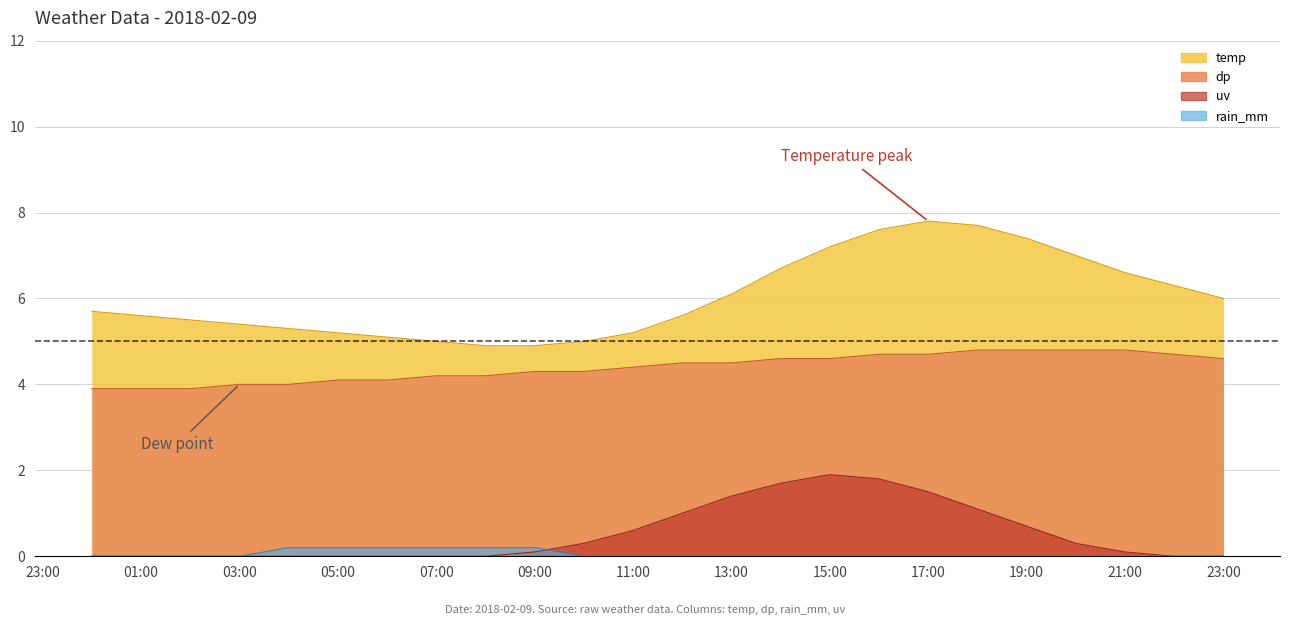

Reading left to right, what are all the values shown in this chart?

temp: 5.7	5.6	5.5	5.4	5.3	5.2	5.1	5.0	4.9	4.9	5.0	5.2	5.6	6.1	6.7	7.2	7.6	7.8	7.7	7.4	7.0	6.6	6.3	6.0
dp: 3.9	3.9	3.9	4.0	4.0	4.1	4.1	4.2	4.2	4.3	4.3	4.4	4.5	4.5	4.6	4.6	4.7	4.7	4.8	4.8	4.8	4.8	4.7	4.6
rain_mm: 0.0	0.0	0.0	0.0	0.2	0.2	0.2	0.2	0.2	0.2	0.0	0.0	0.0	0.0	0.0	0.0	0.0	0.0	0.0	0.0	0.0	0.0	0.0	0.0
uv: 0.0	0.0	0.0	0.0	0.0	0.0	0.0	0.0	0.0	0.1	0.3	0.6	1.0	1.4	1.7	1.9	1.8	1.5	1.1	0.7	0.3	0.1	0.0	0.0